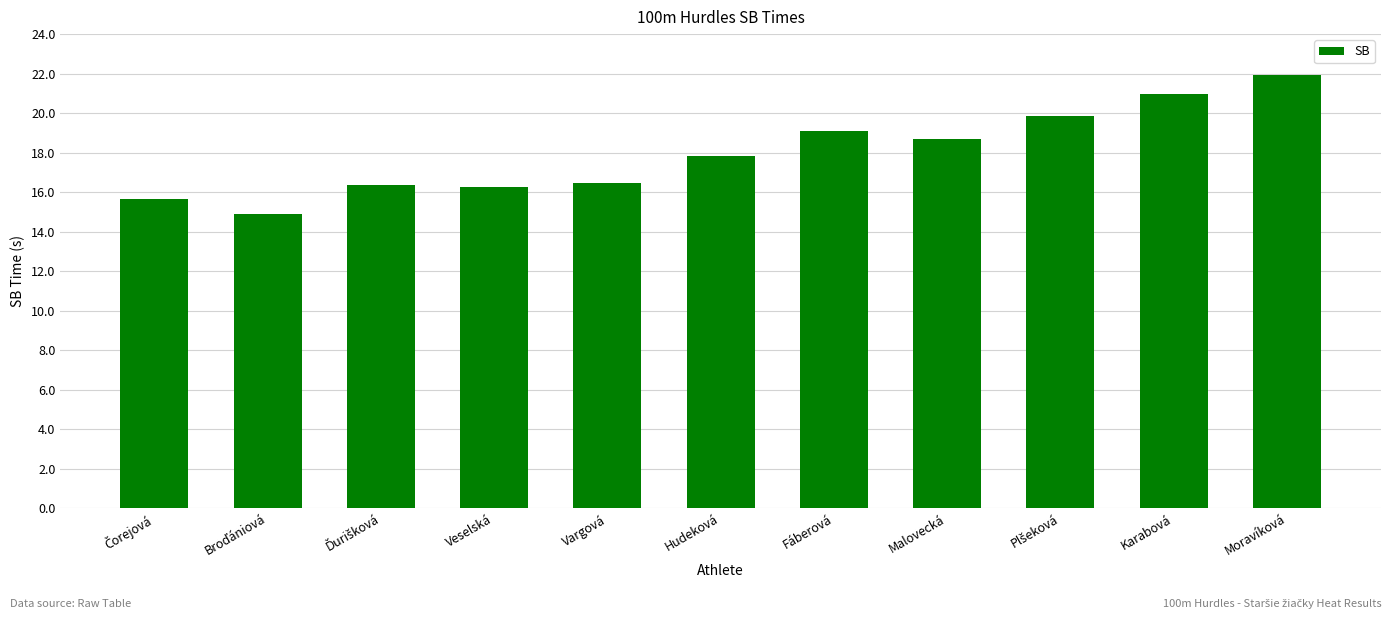

How many series are shown in this chart?

1